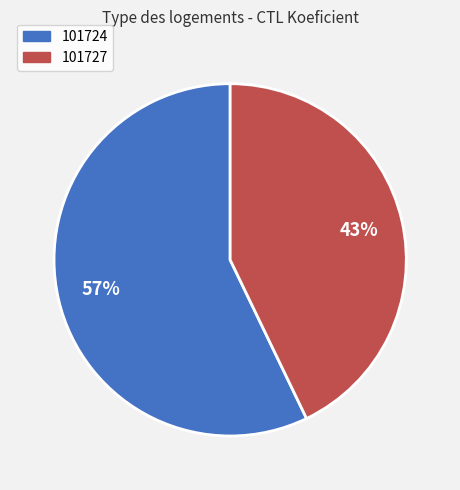

Which has a higher value, 101727 or 101724?

101724